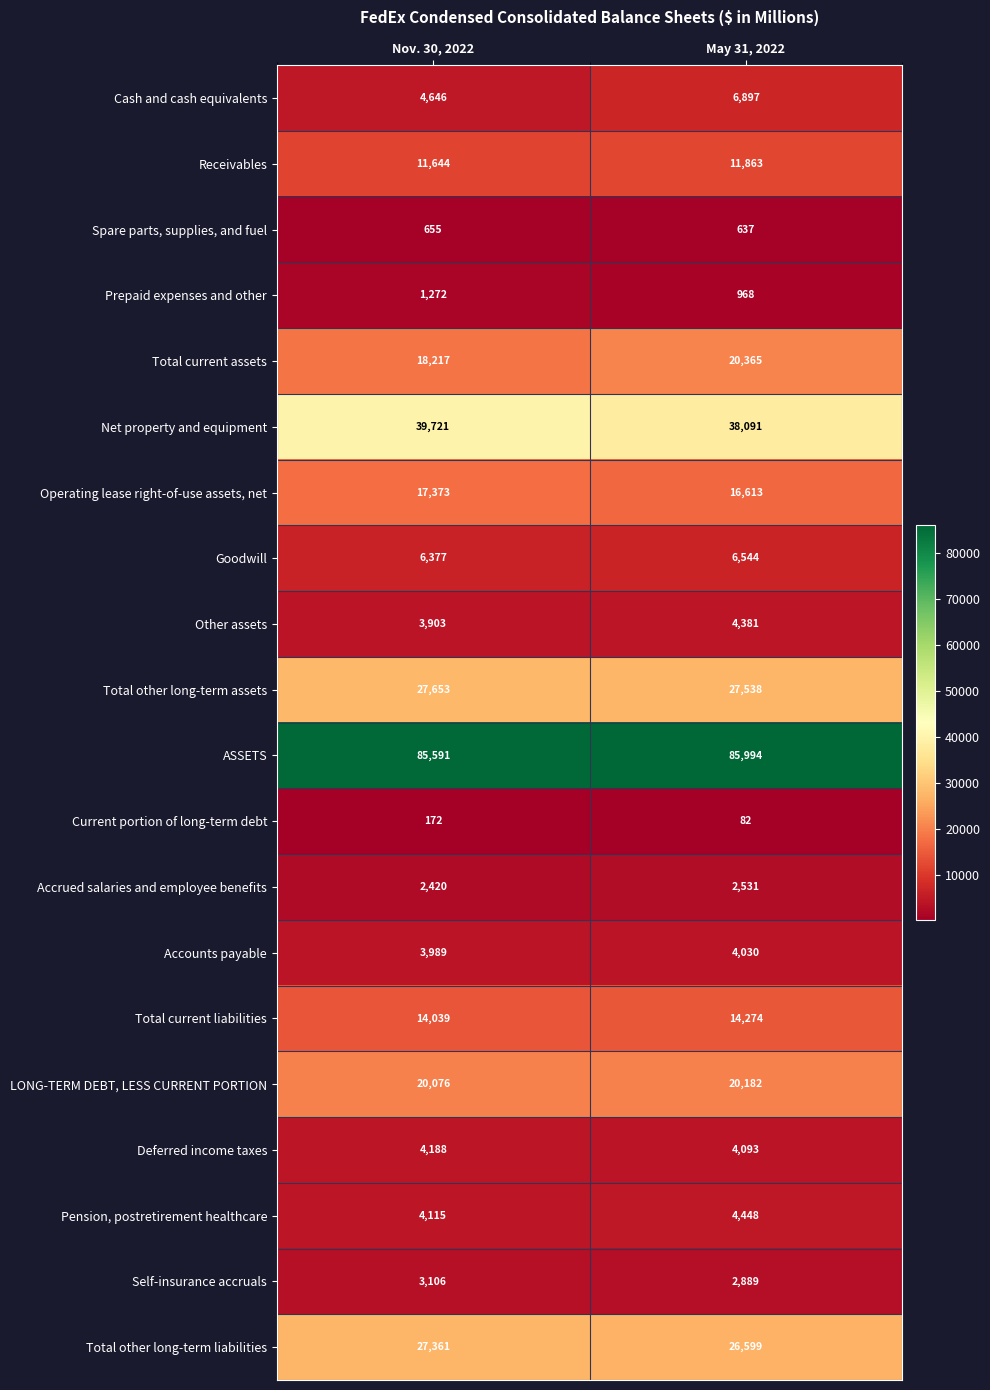

Which series has the largest total across all categories?

ASSETS